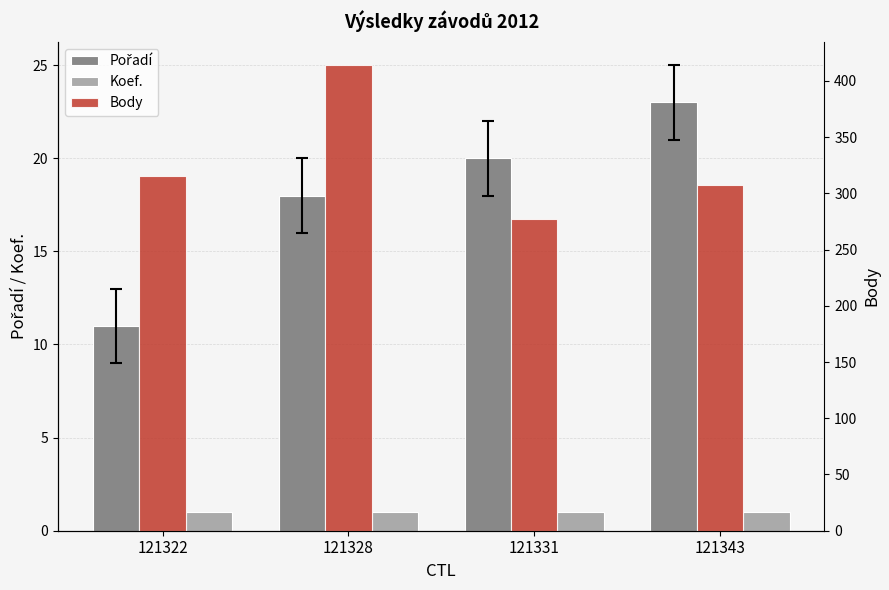

At which category is the sum across all series the highest?

121328